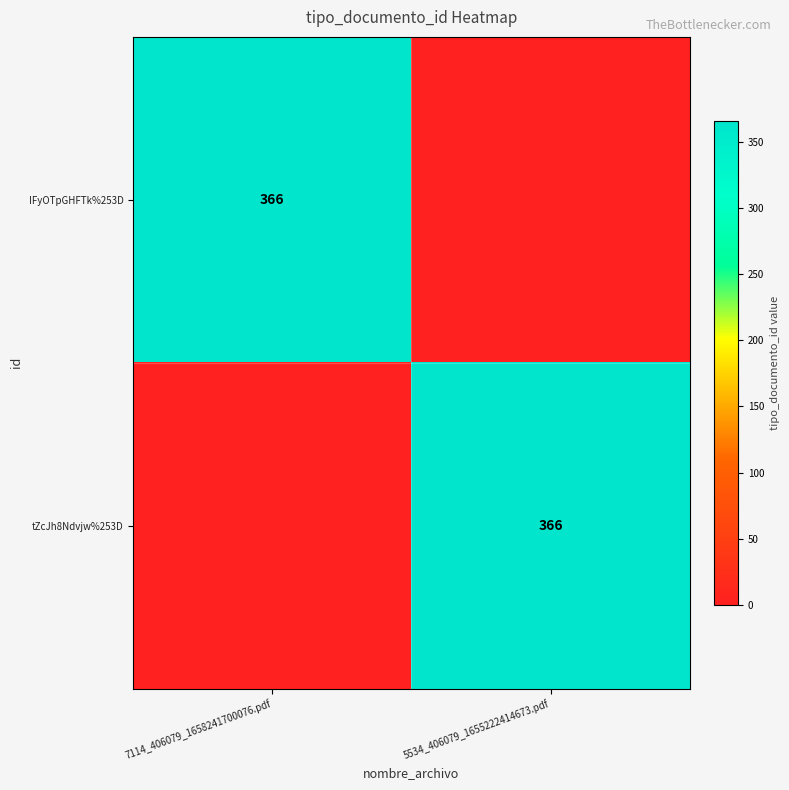

The value of tZcJh8Ndvjw%253D at 5534_406079_1655222414673.pdf is 640. True or false?

False